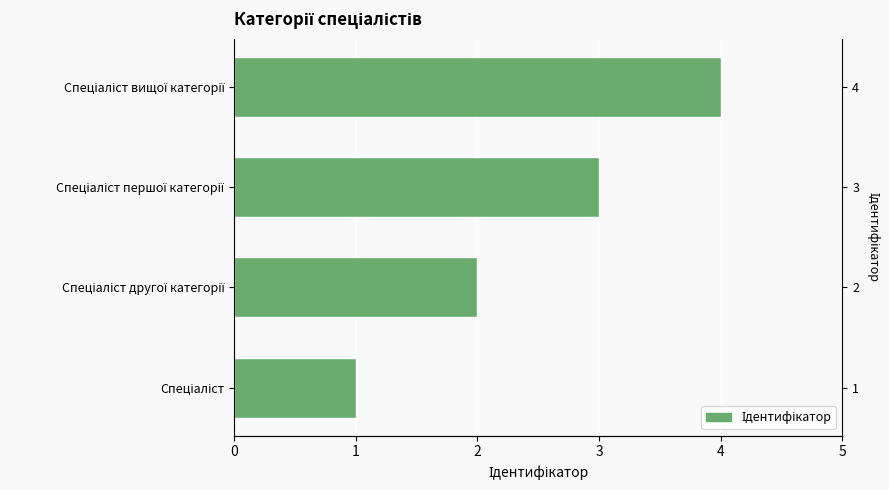

What is the change in value from 0 to 1?

+1